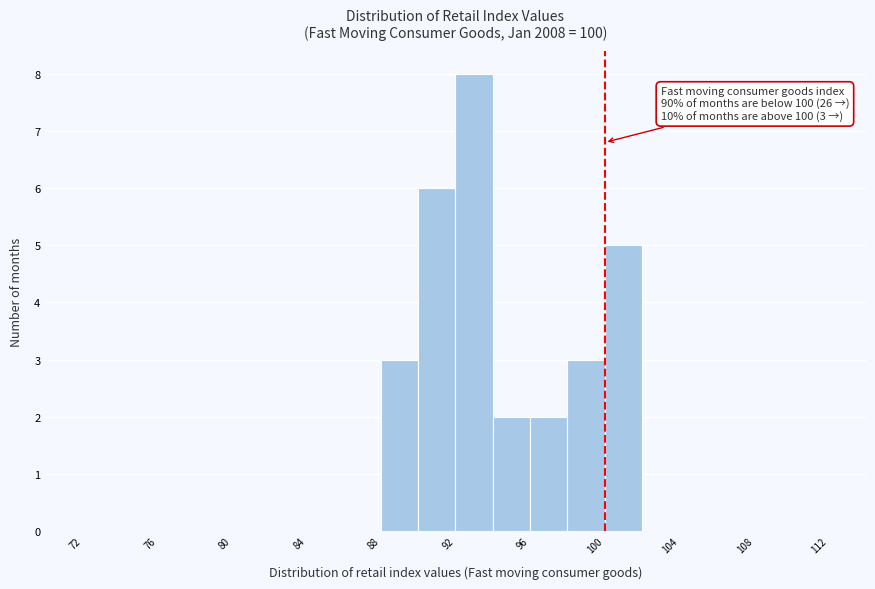

Over which range of the x-axis is the bar tallest?

92 to 94